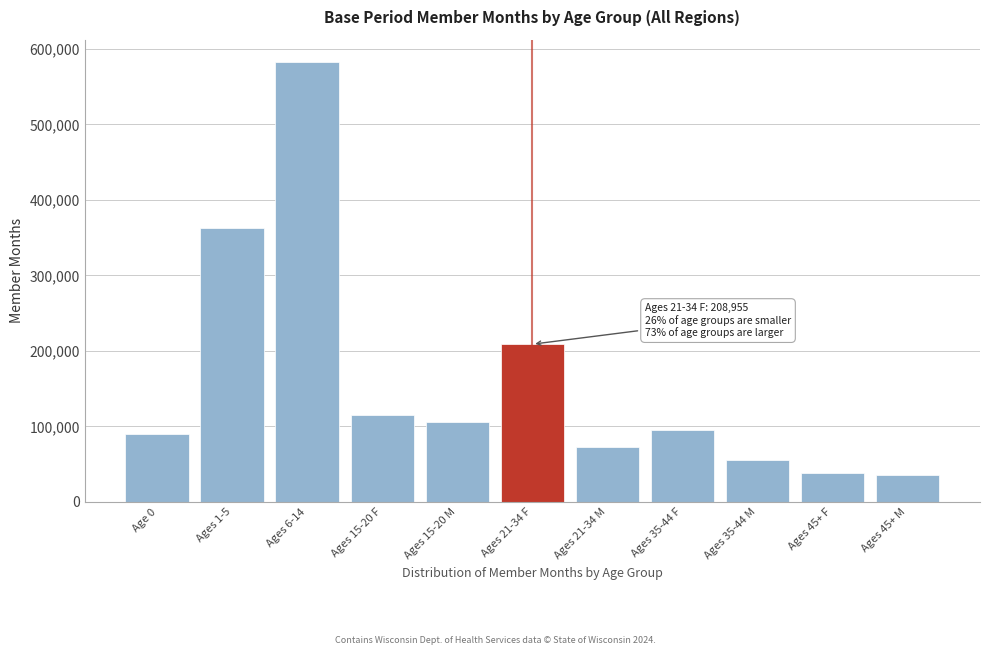

Reading left to right, what are all the values shown in this chart?

Age 0=89975	Ages 1-5=363062	Ages 6-14=583037	Ages 15-20 F=115307	Ages 15-20 M=105356	Ages 21-34 F=208955	Ages 21-34 M=72640	Ages 35-44 F=94866	Ages 35-44 M=55697	Ages 45+ F=38719	Ages 45+ M=35663